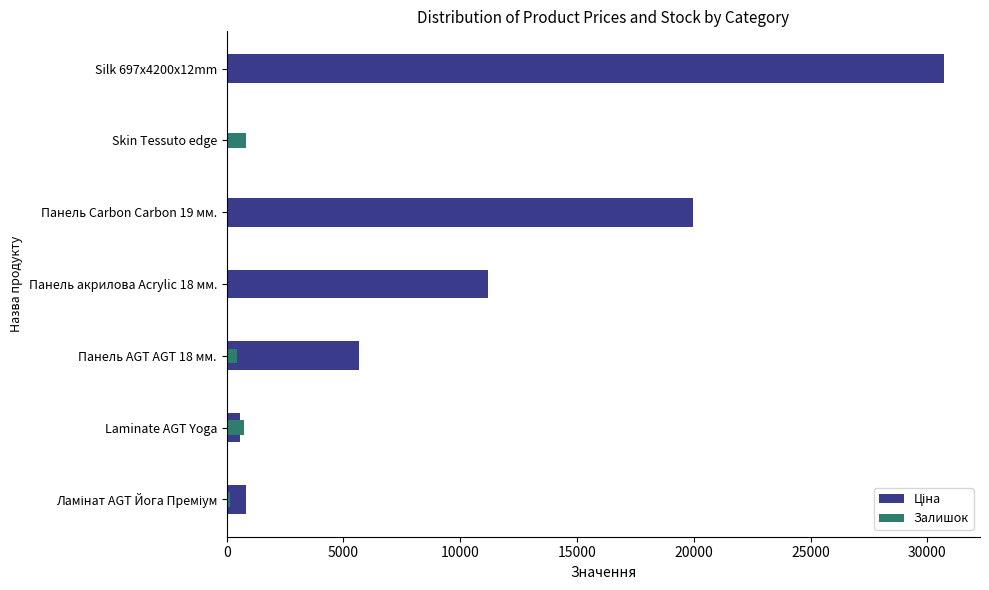

Reading left to right, extract all data points from this chart.

Ціна: 818.5	589.9	5673.8	11188.2	19964.2	57.0	30717.1
Залишок: 125.0	736.0	439.0	17.0	7.0	845.0	0.0